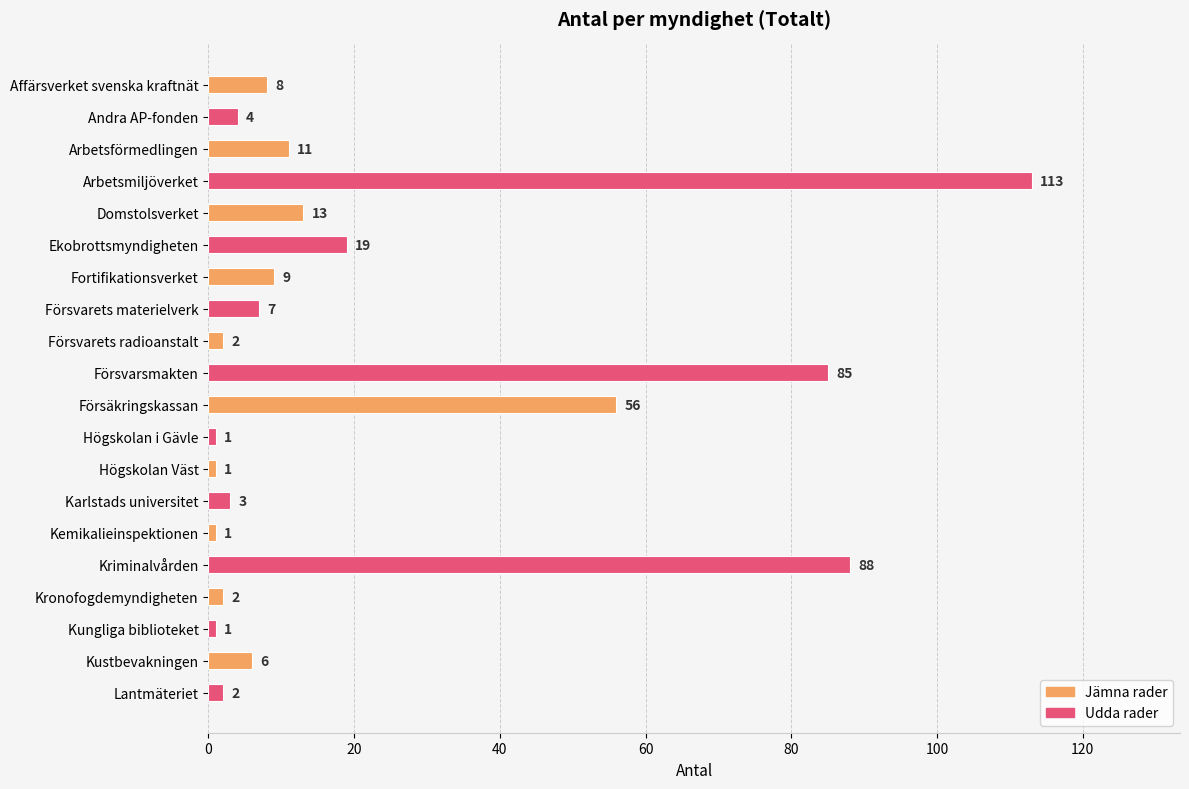

Are the bars horizontal?

Yes